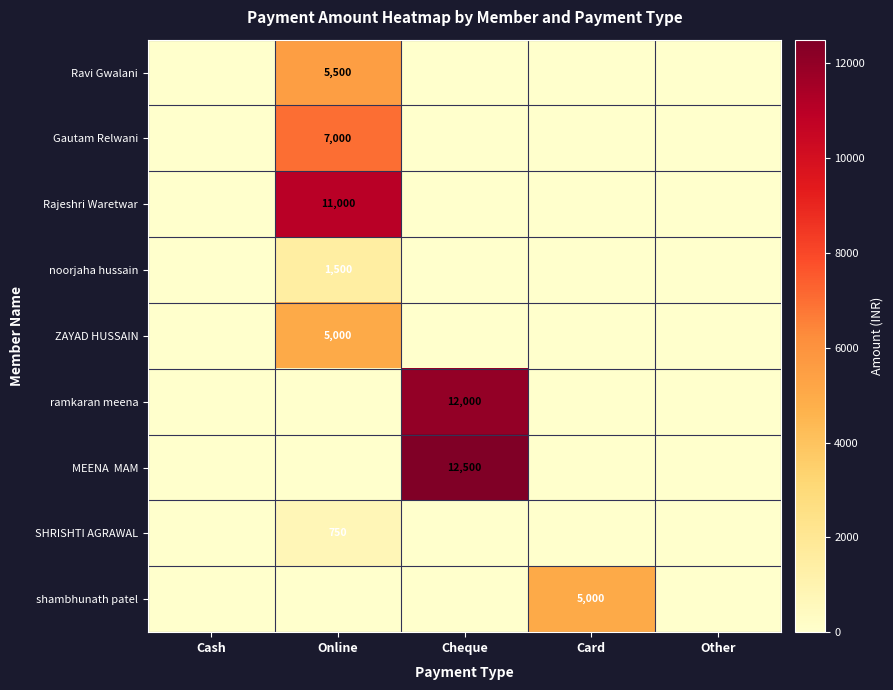

How many series are shown in this chart?

9